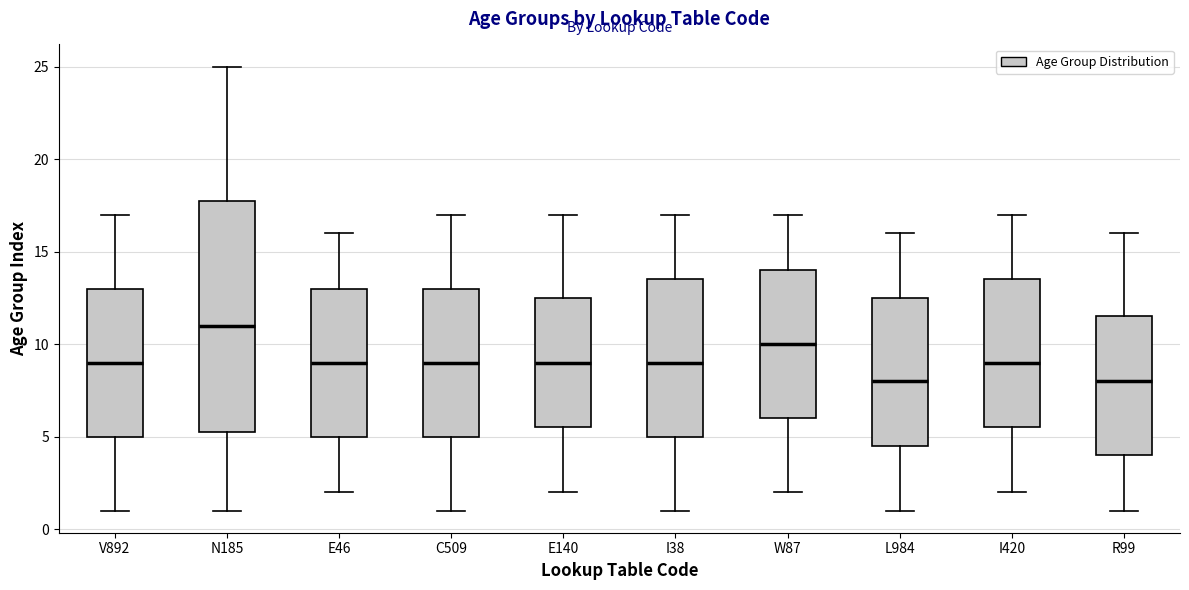

Reading left to right, transcribe this box plot: for each box, give where its median line is, the range the box spans, and where its two whiskers end, as read against the y-axis. The values are not printed on the chart, so give them approximately, as read against the axis.

V892: median 9.0, box 5.0 to 13.0, whiskers 1.0 to 17.0
N185: median 11.0, box 5.5 to 18.0, whiskers 1.0 to 25.0
E46: median 9.0, box 5.0 to 13.0, whiskers 2.0 to 16.0
C509: median 9.0, box 5.0 to 13.0, whiskers 1.0 to 17.0
E140: median 9.0, box 5.5 to 12.5, whiskers 2.0 to 17.0
I38: median 9.0, box 5.0 to 13.5, whiskers 1.0 to 17.0
W87: median 10.0, box 6.0 to 14.0, whiskers 2.0 to 17.0
L984: median 8.0, box 4.5 to 12.5, whiskers 1.0 to 16.0
I420: median 9.0, box 5.5 to 13.5, whiskers 2.0 to 17.0
R99: median 8.0, box 4.0 to 11.5, whiskers 1.0 to 16.0